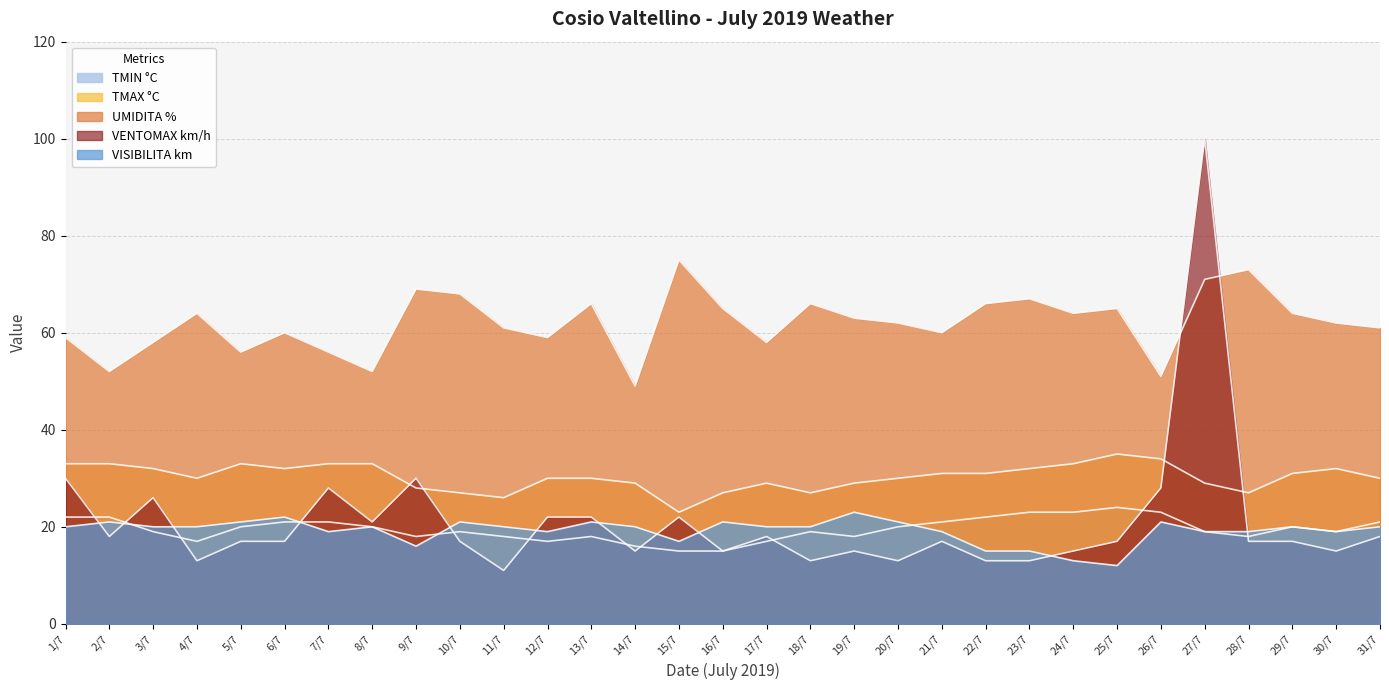

What are all the series names shown in the legend?

TMIN °C, TMAX °C, UMIDITA %, VENTOMAX km/h, VISIBILITA km